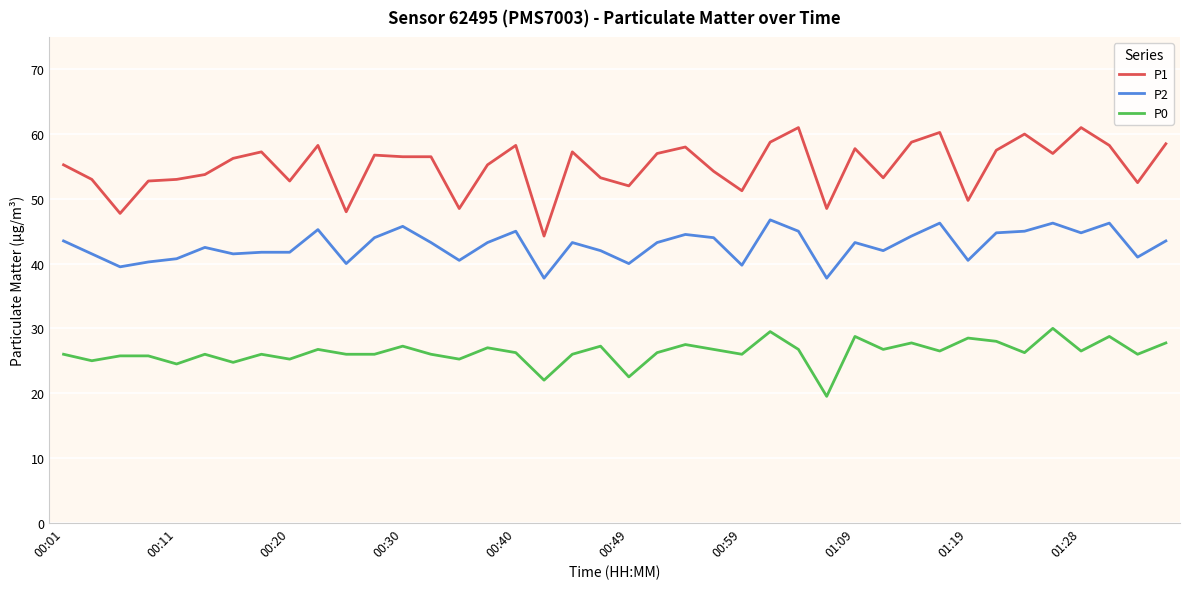

Which series has the largest total across all categories?

P1